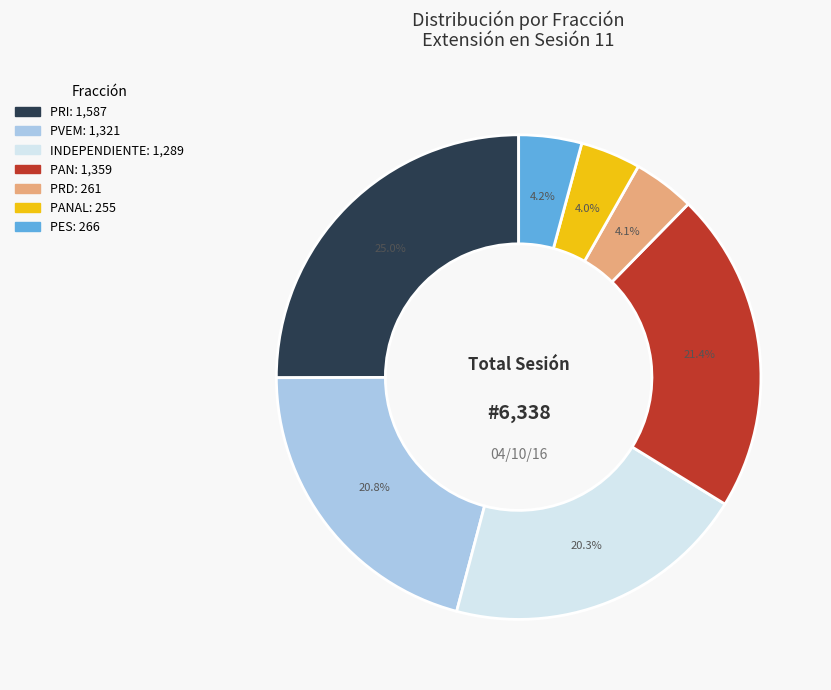

Is there a majority slice in this chart?

No